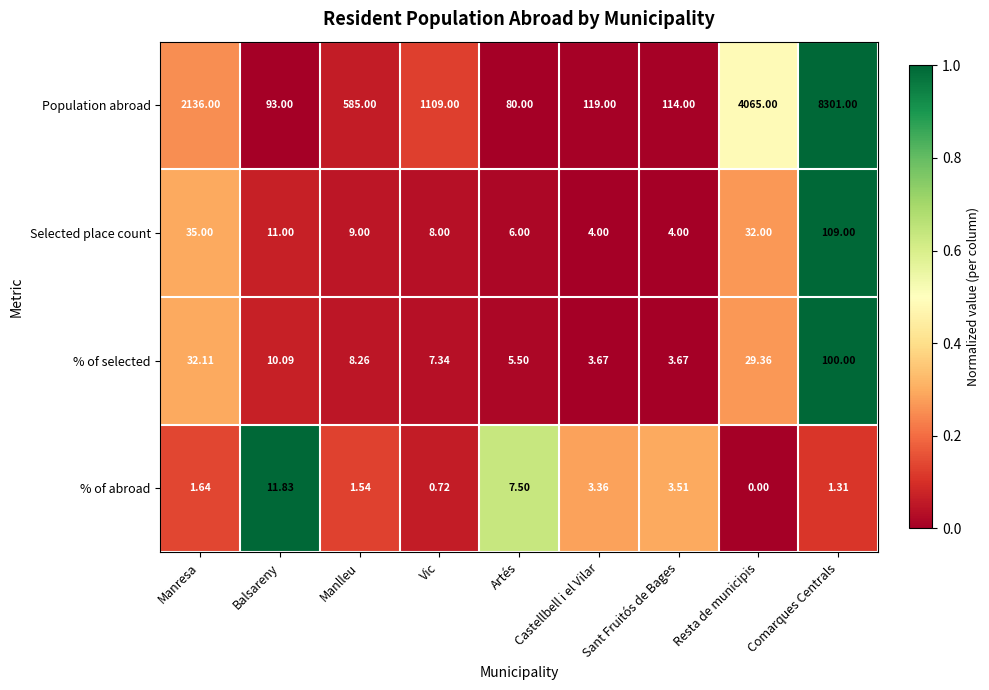

Which series changed the most between Artés and Comarques Centrals?

Population abroad